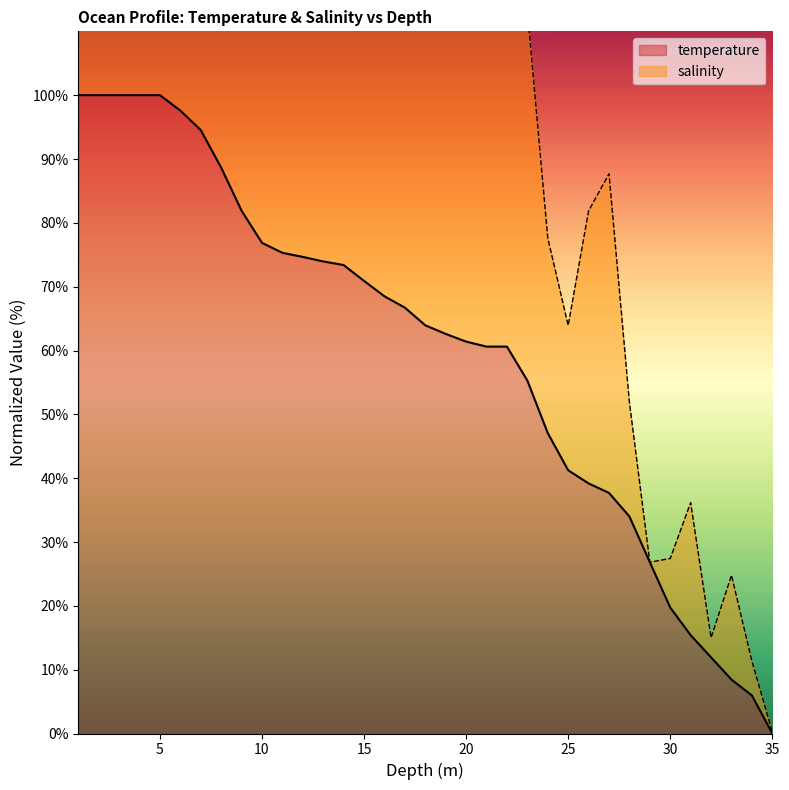

Reading right to left, extract all data points from this chart.

35.0=0.0	34.0=6.0	33.0=8.4	32.0=11.9	31.0=15.4	30.0=19.7	29.0=26.8	28.0=34.0	27.0=37.7	26.0=39.2	25.0=41.2	24.0=47.1	23.0=55.3	22.0=60.6	21.0=60.6	20.0=61.4	19.0=62.6	18.0=63.9	17.0=66.7	16.0=68.5	15.0=70.9	14.0=73.4	13.0=74.0	12.0=74.7	11.0=75.3	10.0=76.9	9.0=81.9	8.0=88.6	7.0=94.5	6.0=97.6	5.0=100.0	4.0=100.0	3.0=100.0	2.0=100.0	1.0=100.0